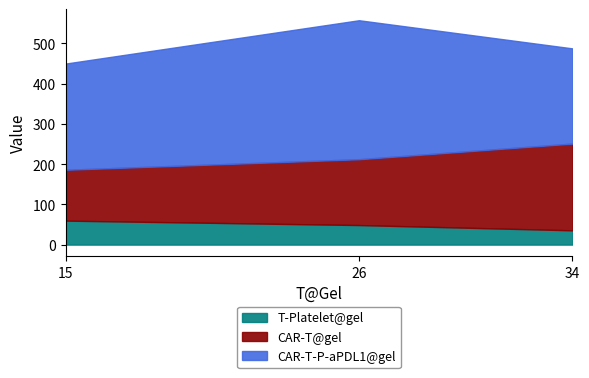

At which category is the sum across all series the highest?

26